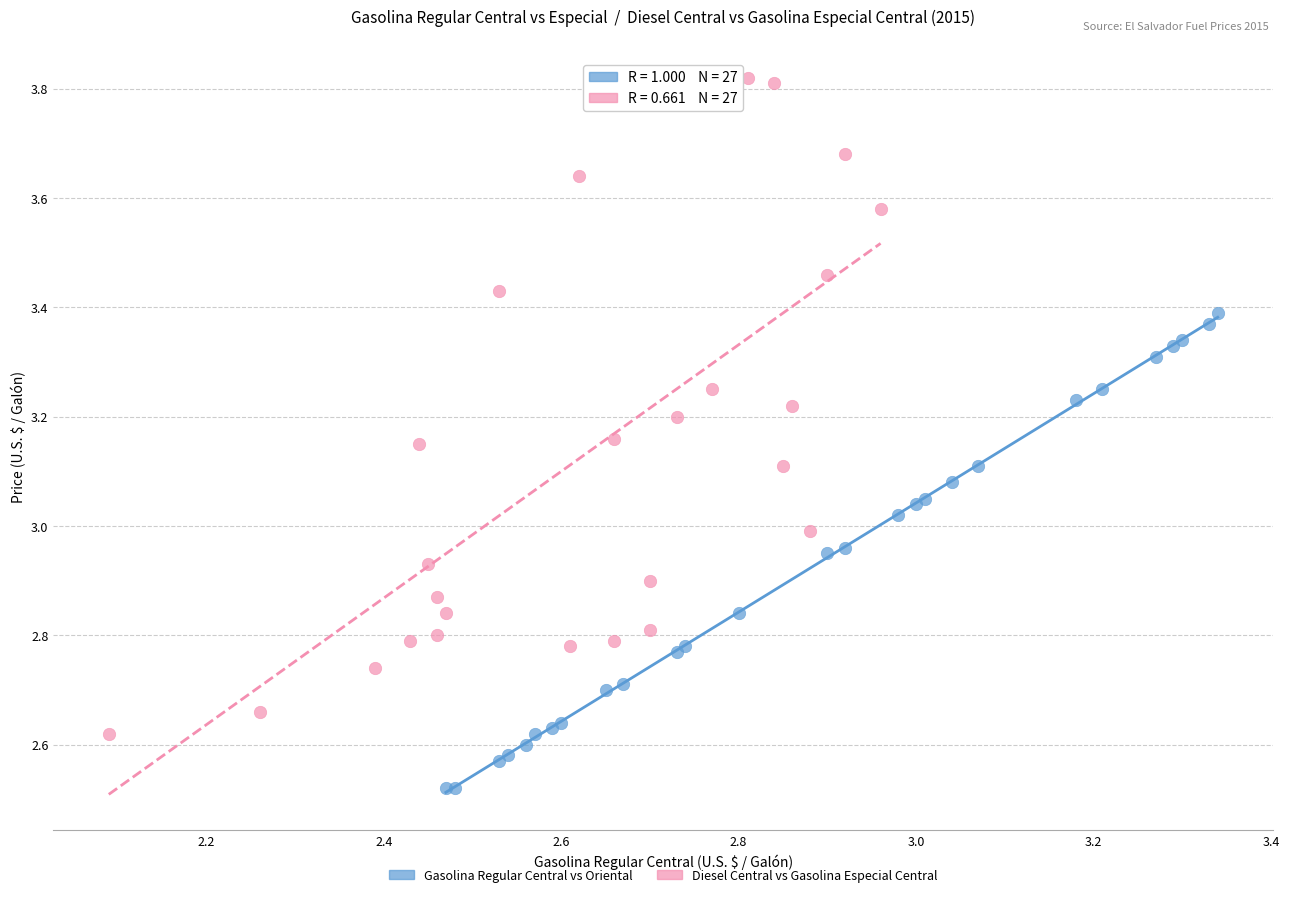

Which series reaches the maximum Y coordinate?

Diesel Central vs Gasolina Especial Central